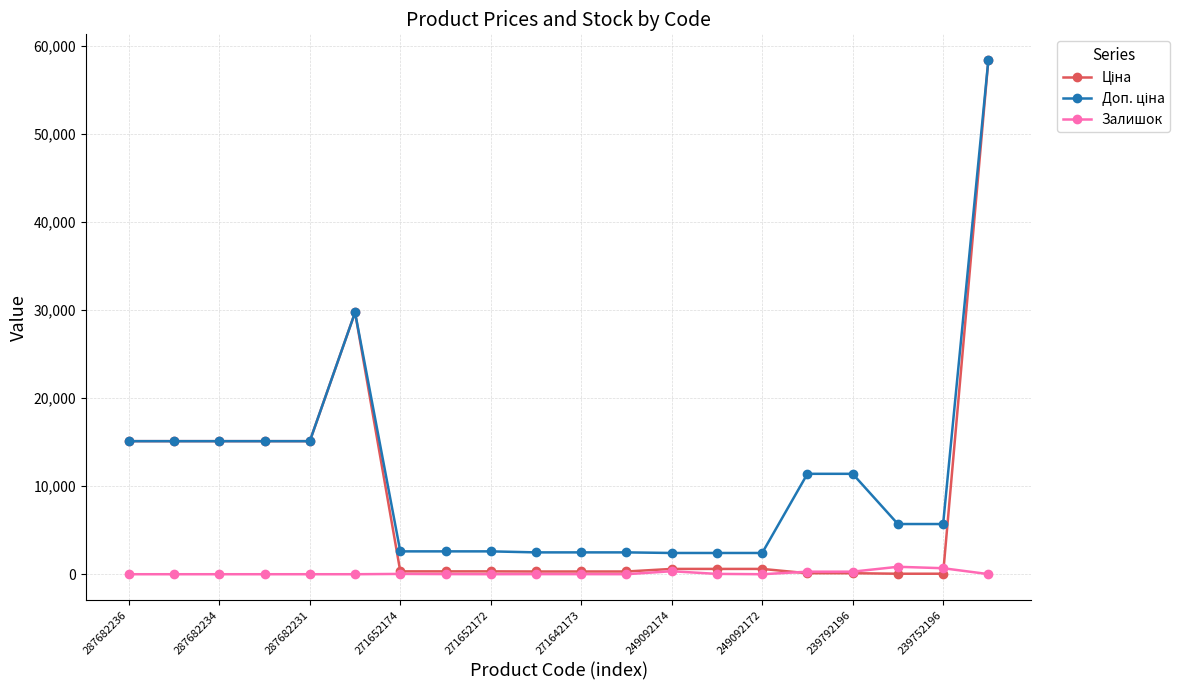

What is the maximum value shown in the chart?

58426.5